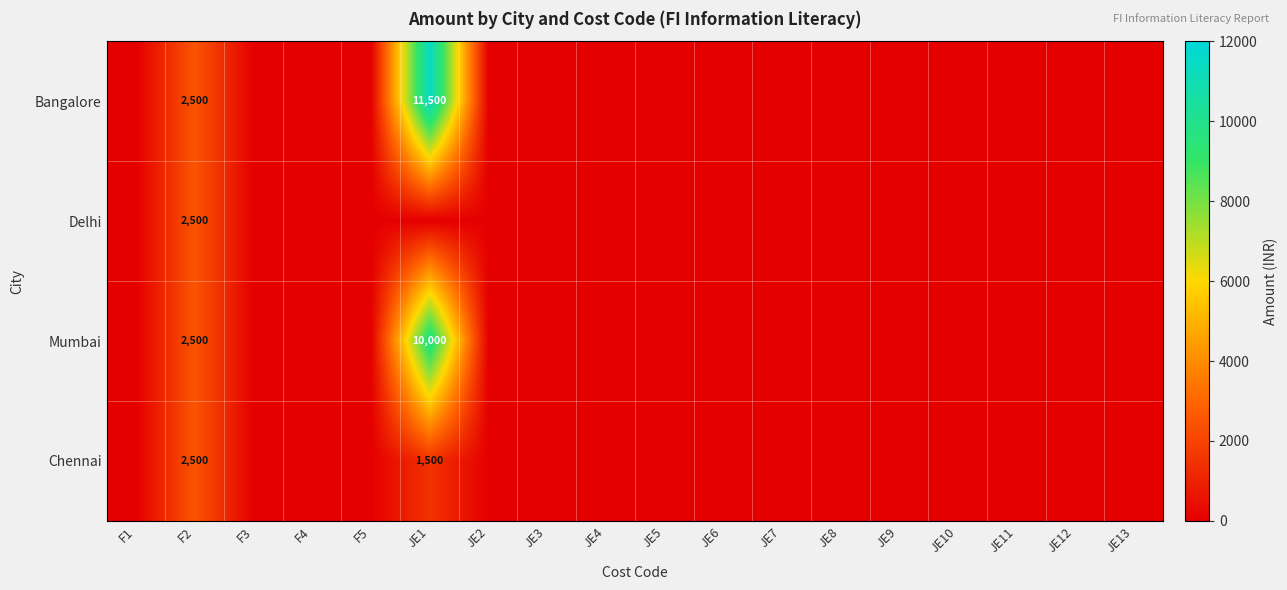

Is it true that Bangalore equals 4045 at F2?

False